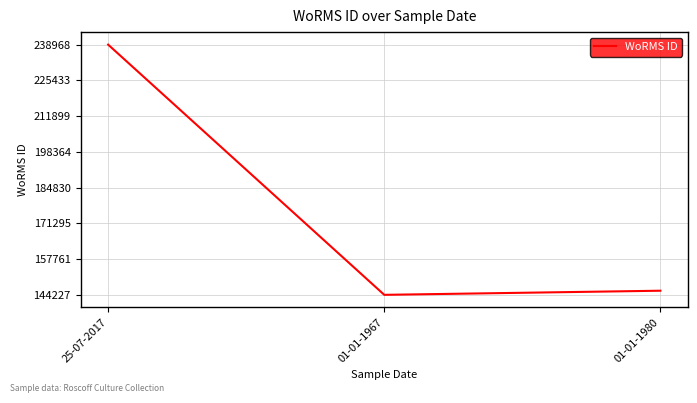

Which category has the highest value across all series?

25-07-2017